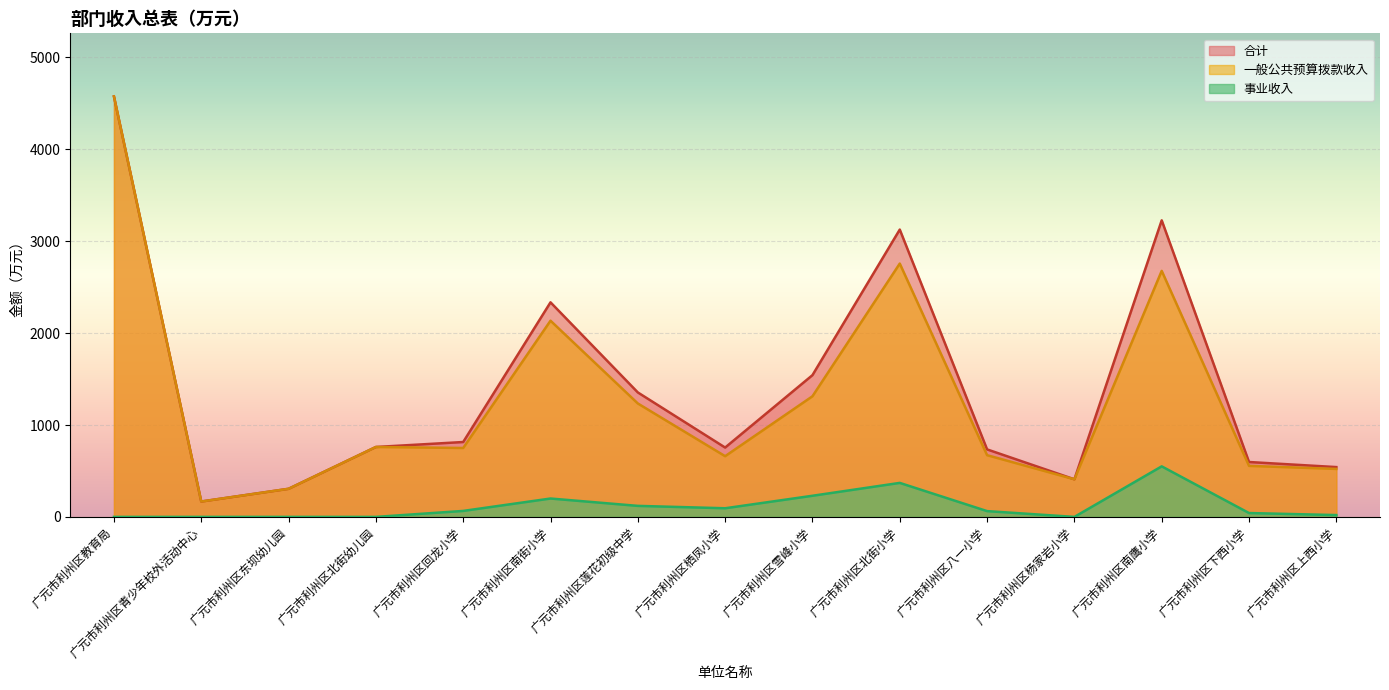

What are all the series names shown in the legend?

合计, 一般公共预算拨款收入, 事业收入